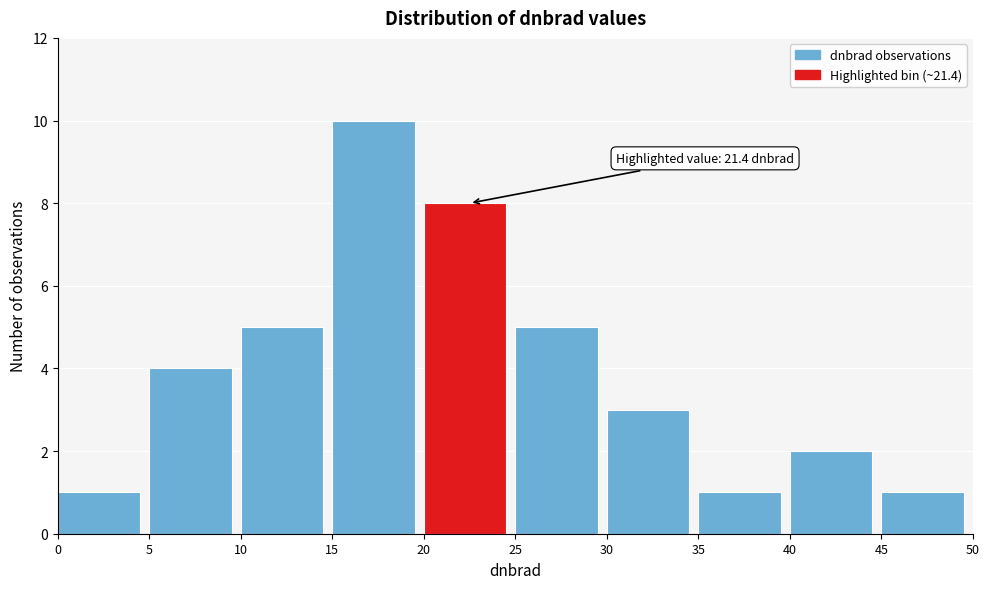

Which range on the x-axis has the tallest bar?

15 to 20